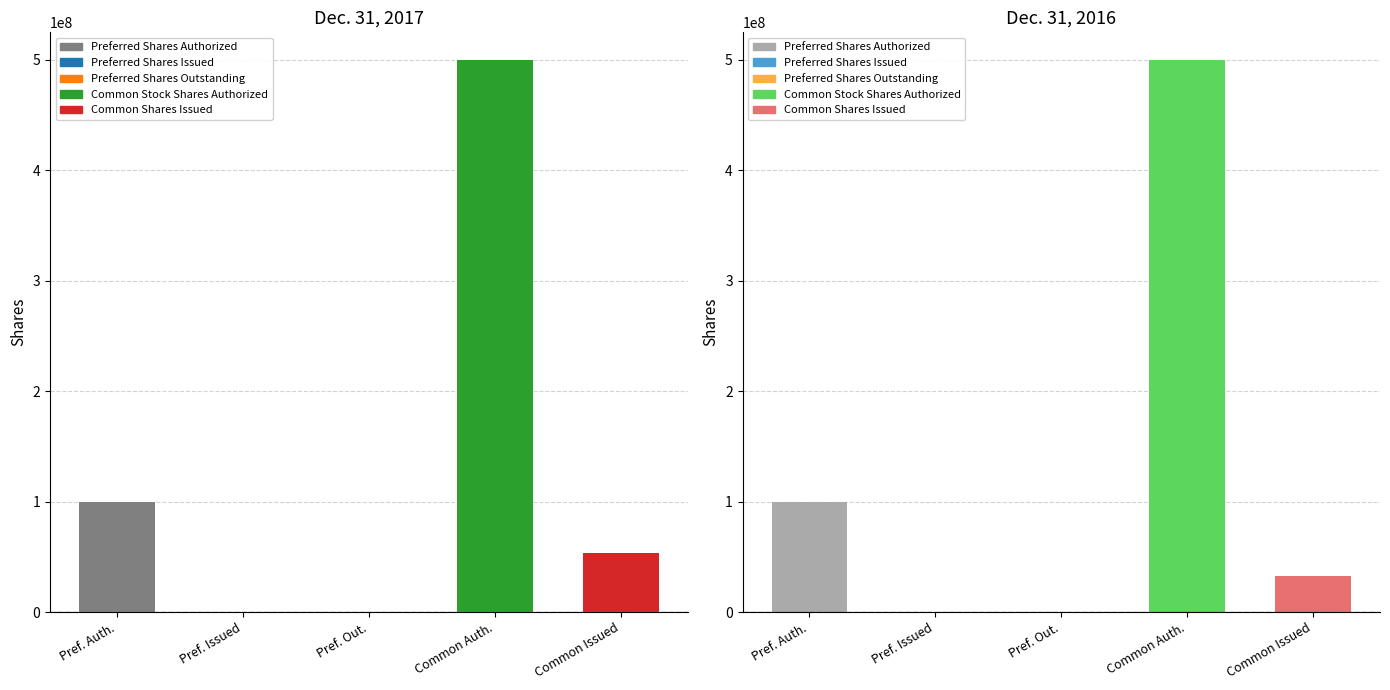

Are the bars horizontal?

No